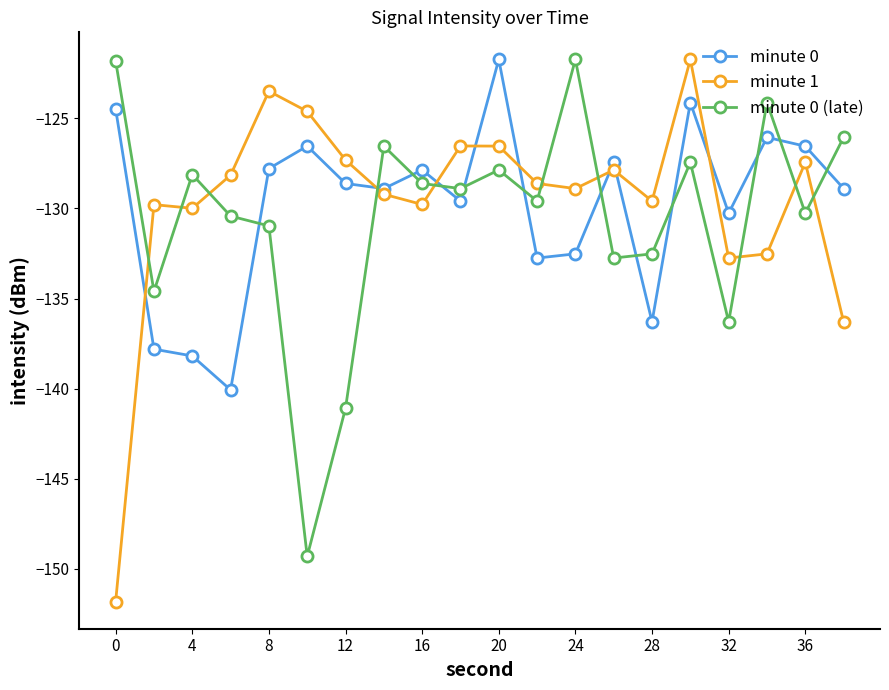

True or false: minute 0 (late) has more than 1 interior local peaks.

True